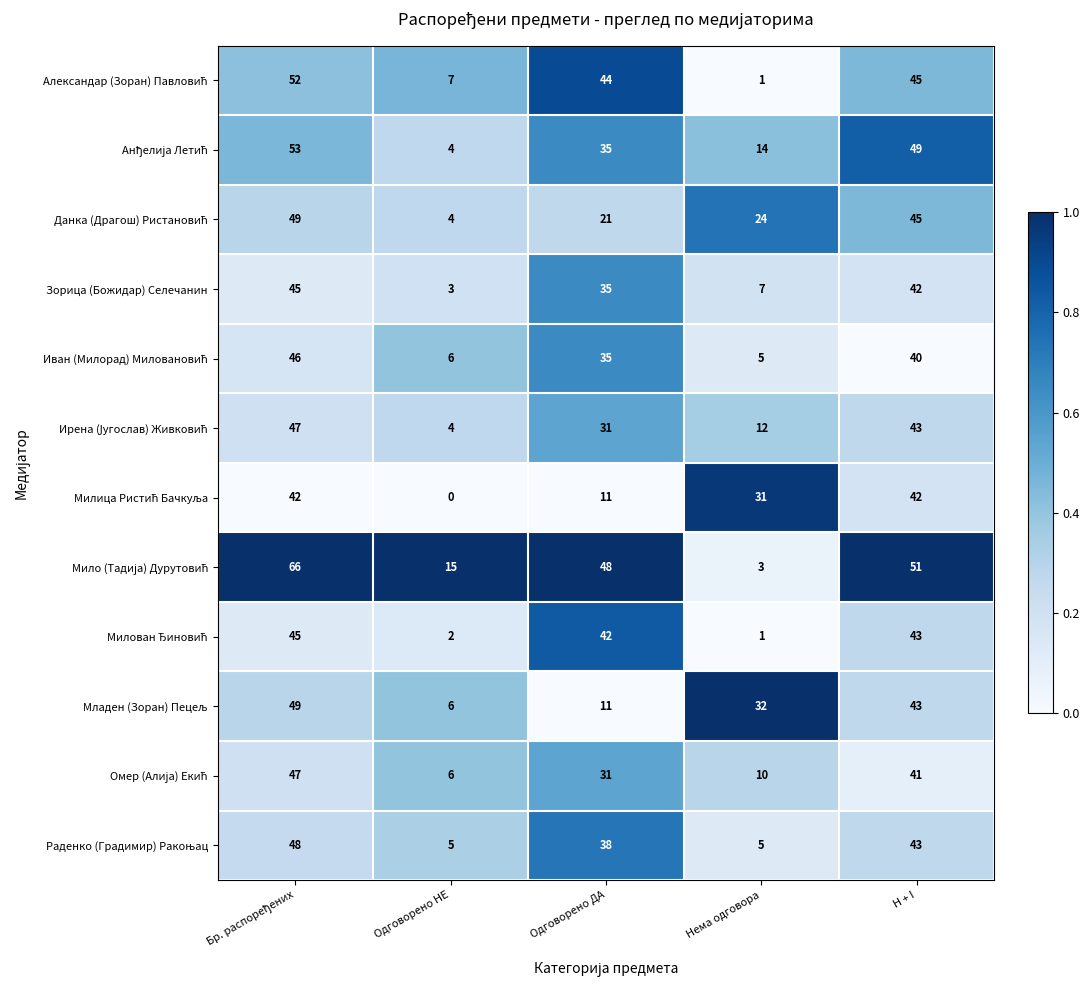

What is the total value across all series at Одговорено ДА?

382